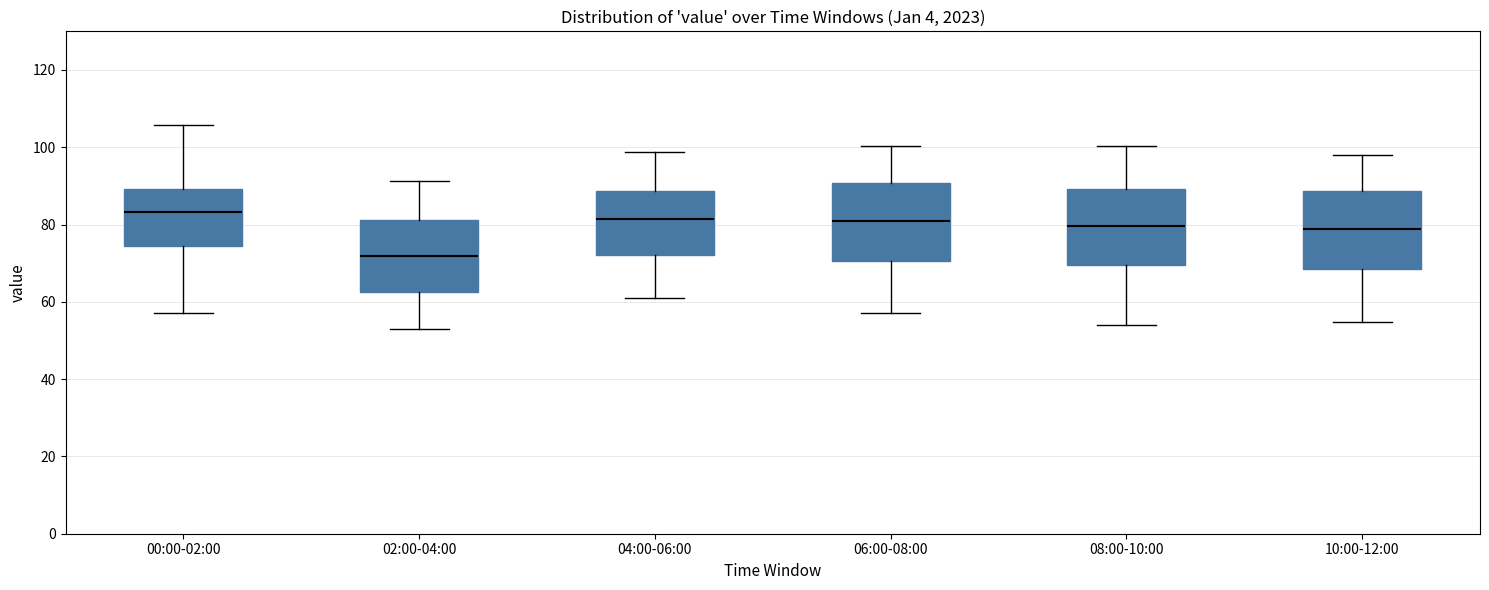

Reading left to right, read every box against the y-axis: the position of its median line, the range the box covers, and the ends of its whiskers. The values are not printed on the chart, so give them approximately, as read against the axis.

00:00-02:00: median 84, box 74 to 90, whiskers 58 to 106
02:00-04:00: median 72, box 62 to 82, whiskers 54 to 92
04:00-06:00: median 82, box 72 to 88, whiskers 62 to 98
06:00-08:00: median 80, box 70 to 90, whiskers 58 to 100
08:00-10:00: median 80, box 70 to 90, whiskers 54 to 100
10:00-12:00: median 78, box 68 to 88, whiskers 54 to 98